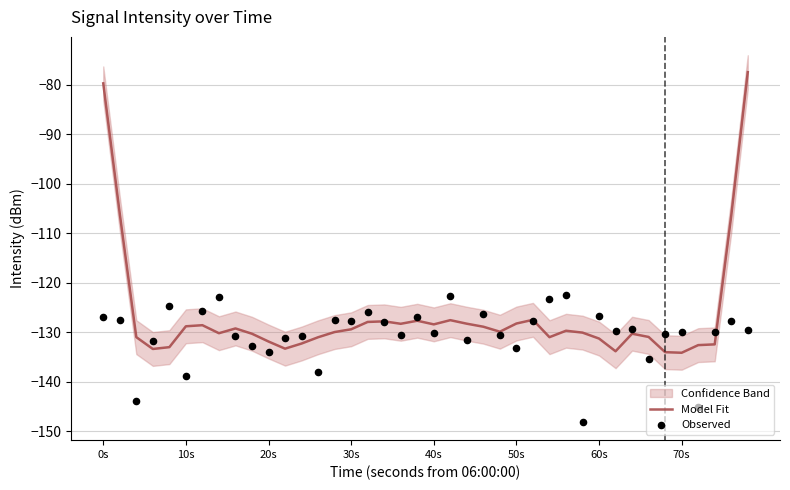

At which category is the sum across all series the highest?

0s